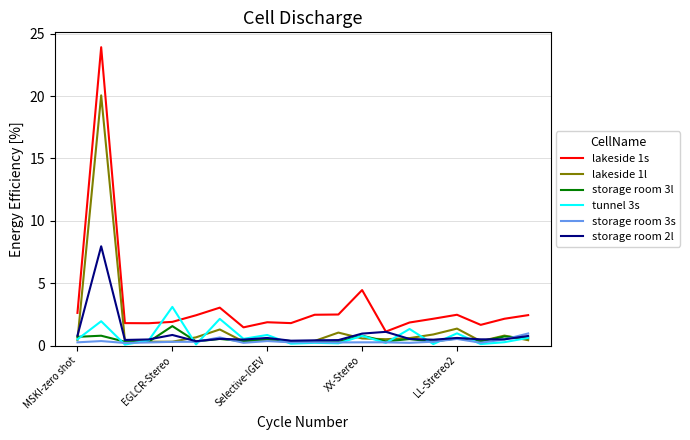

What is the greatest value displayed?

23.9